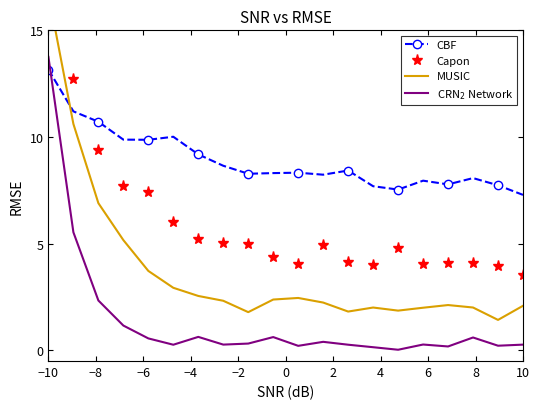

What is the highest value of the CBF series?

13.2